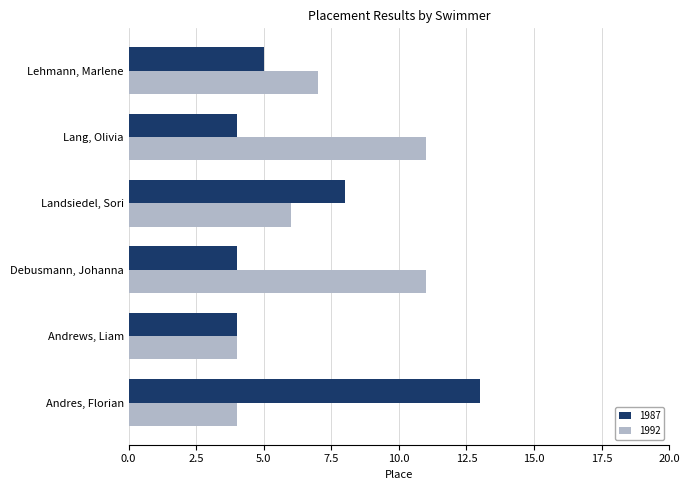

List the series in order of their peak value, lowest first.

1992, 1987